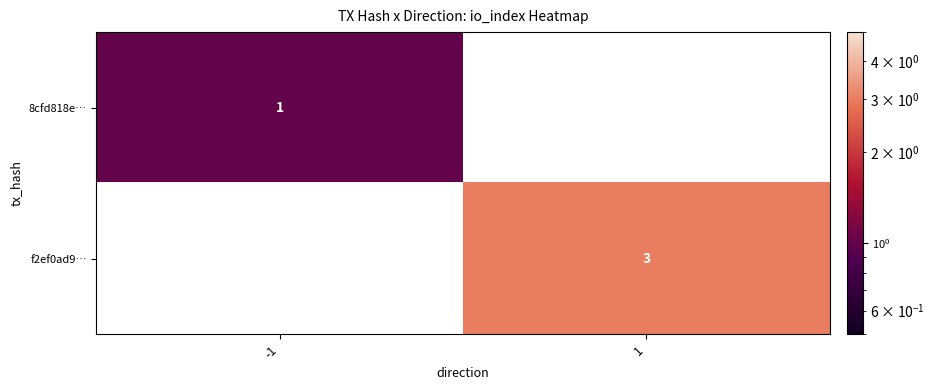

At how many categories does at least one series exceed 2?

1